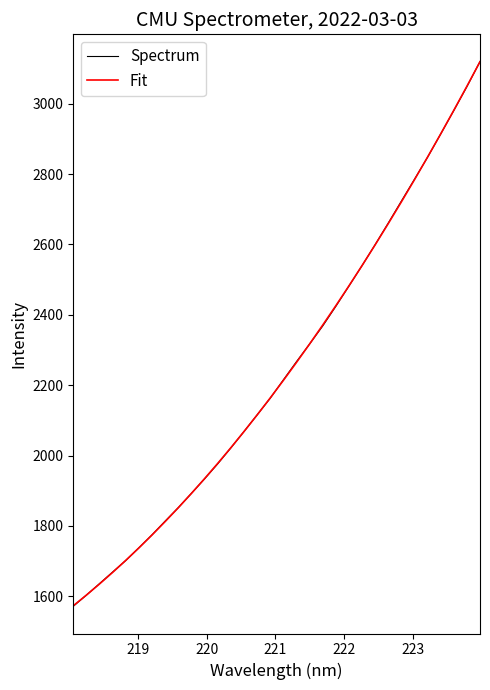

What is the smallest value displayed?

1571.5